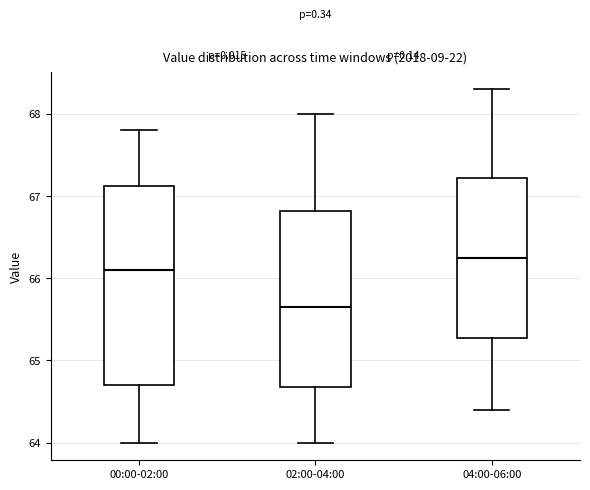

Reading left to right, transcribe this box plot: for each box, give where its median line is, the range the box spans, and where its two whiskers end, as read against the y-axis. The values are not printed on the chart, so give them approximately, as read against the axis.

00:00-02:00: median 66.1, box 64.7 to 67.1, whiskers 64.0 to 67.8
02:00-04:00: median 65.7, box 64.7 to 66.8, whiskers 64.0 to 68.0
04:00-06:00: median 66.3, box 65.3 to 67.2, whiskers 64.4 to 68.3